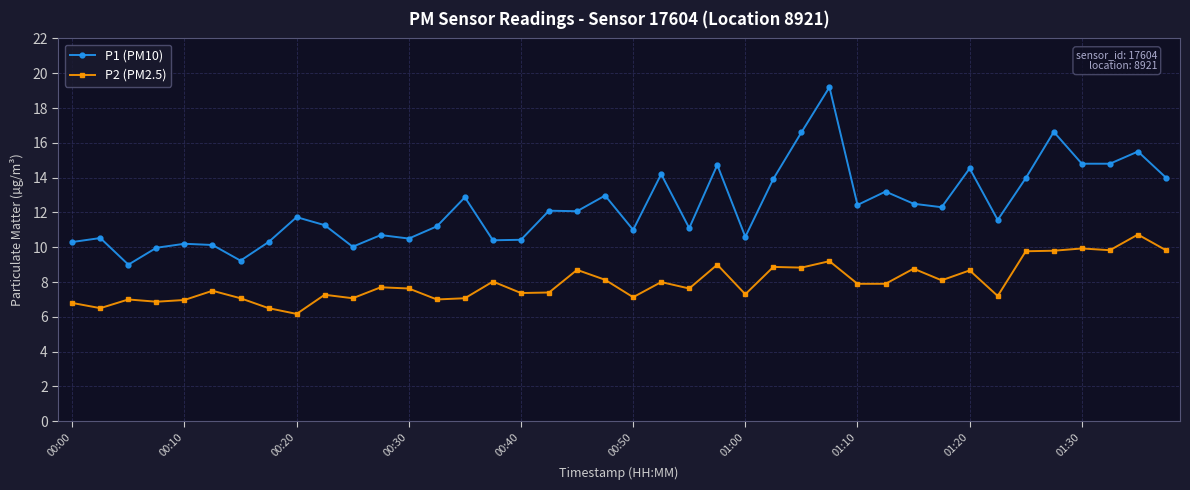

What is the value of the P1 (PM10) point at the 13th from the left?

10.5